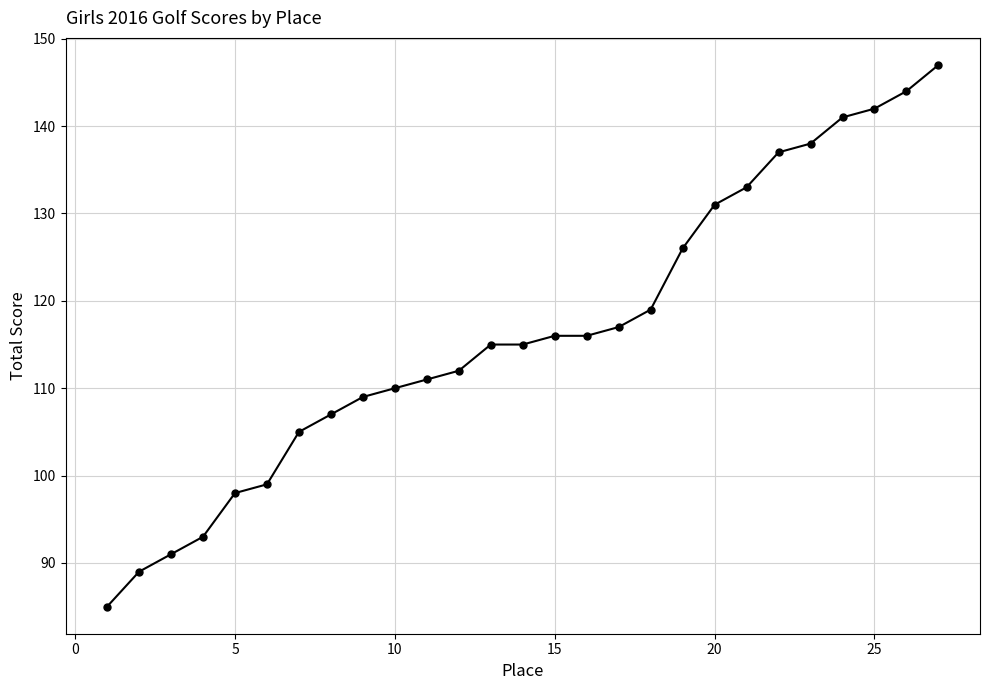

What is the value of the 22nd point from the left?

137